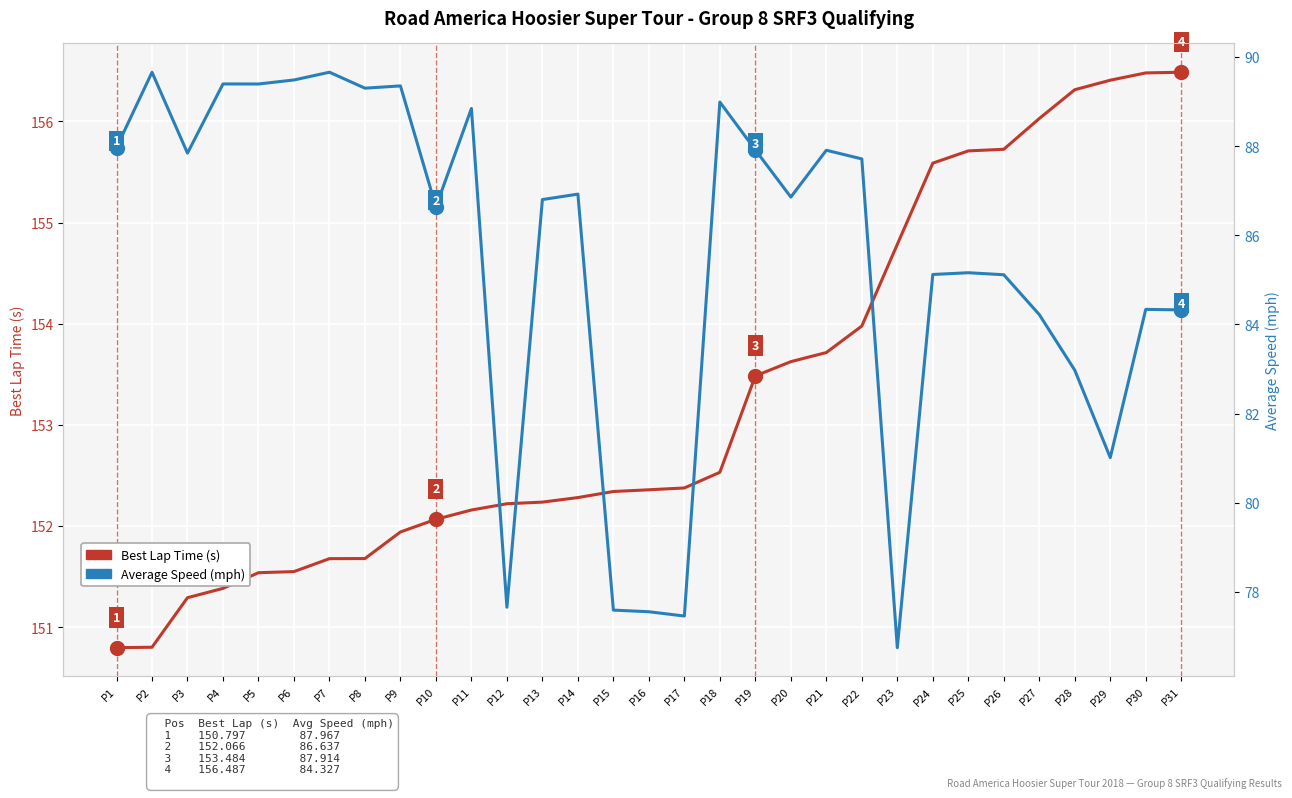

What is the minimum value shown in the chart?

76.8